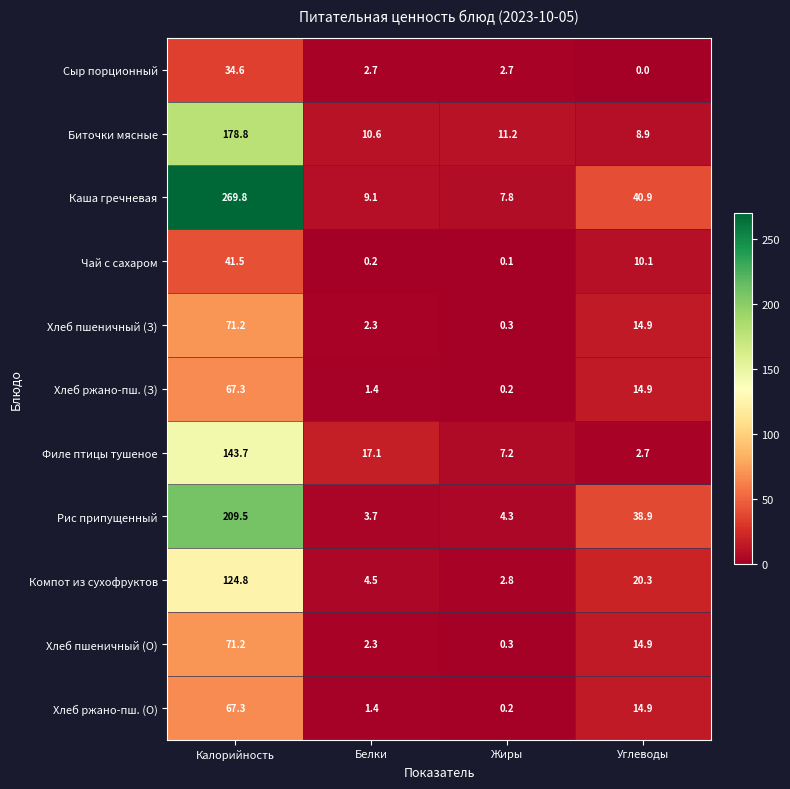

Which category has the highest value in the Хлеб ржано-пш. (О) series?

Калорийность